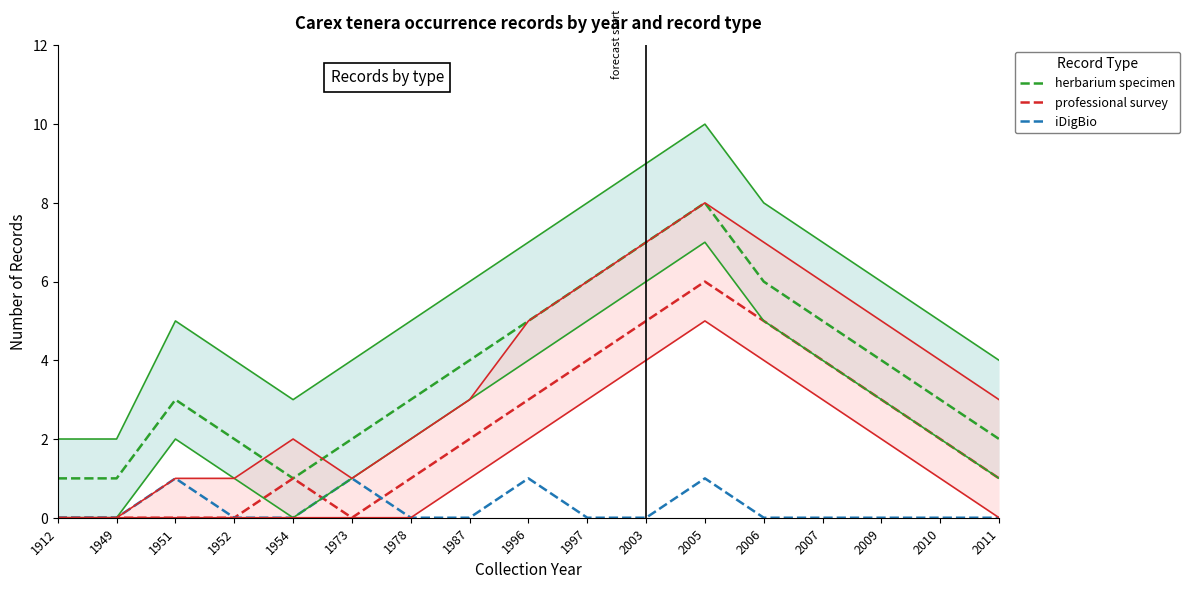

Which series changed the most between 1912 and 2006?

herbarium specimen